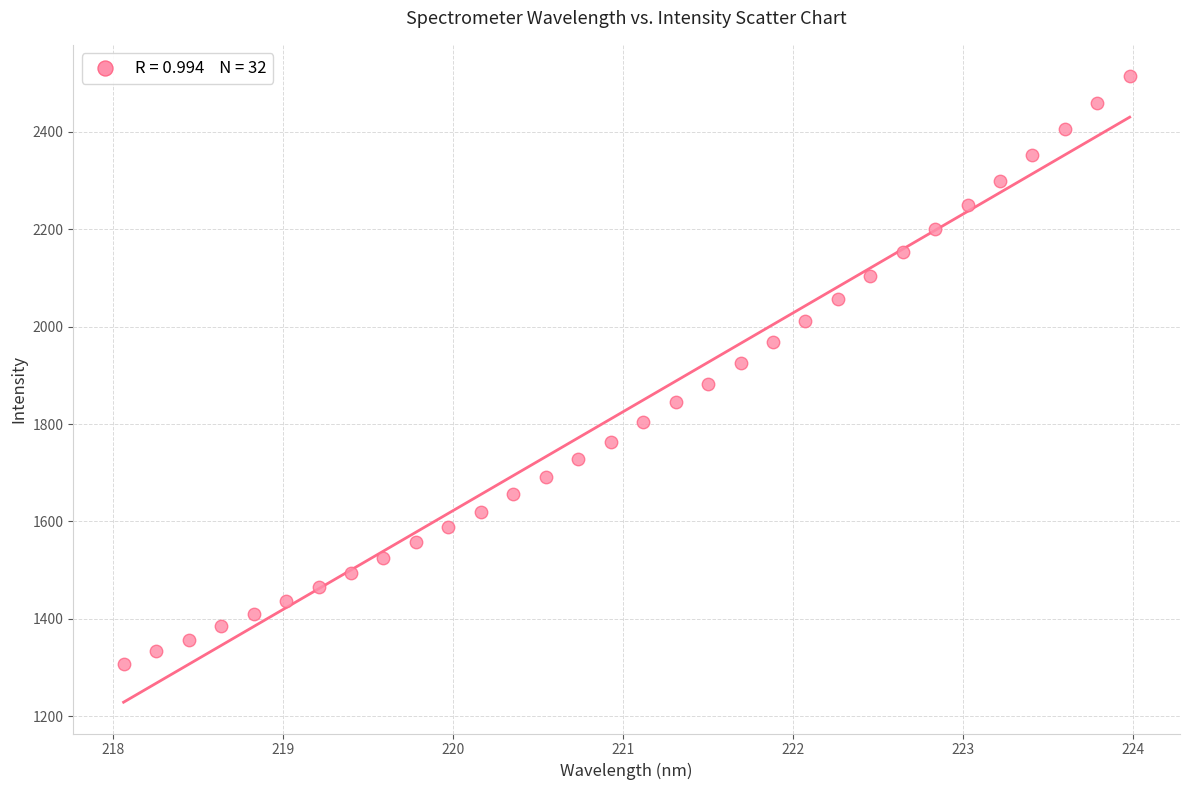

What is the range of Y values (max minus min)?

1206.1